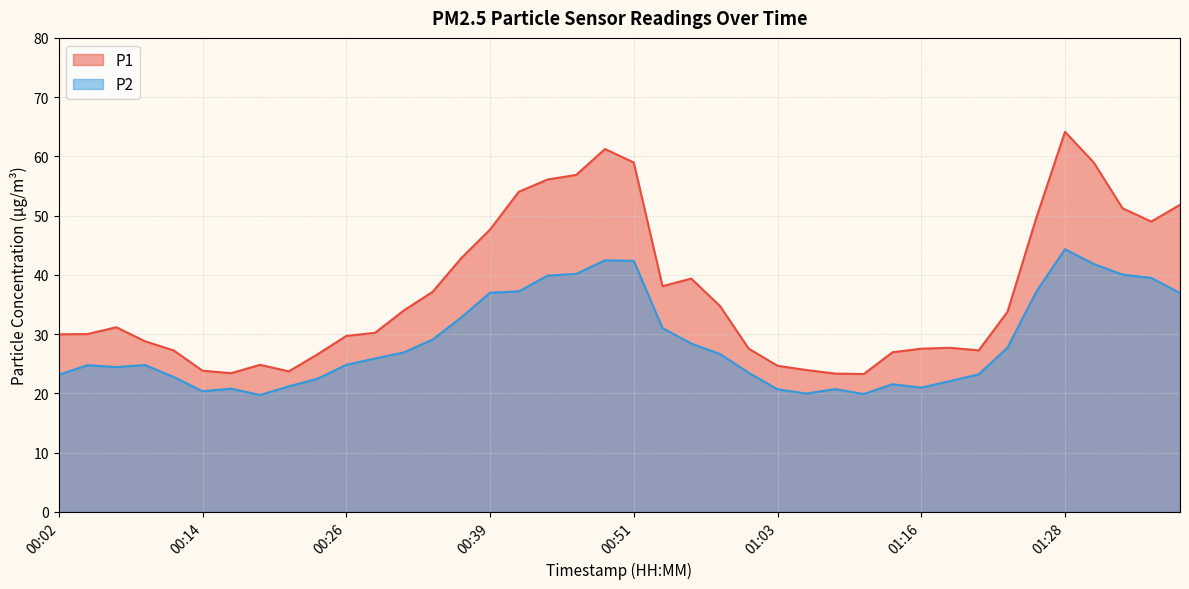

True or false: P2 and P1 cross at least once.

False